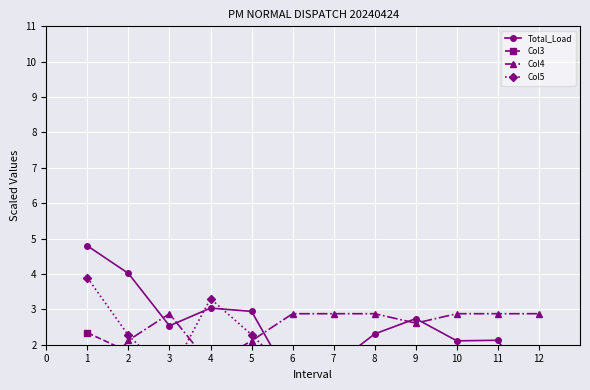

What is the value of the Col3 point at the 6th from the left?

1.8